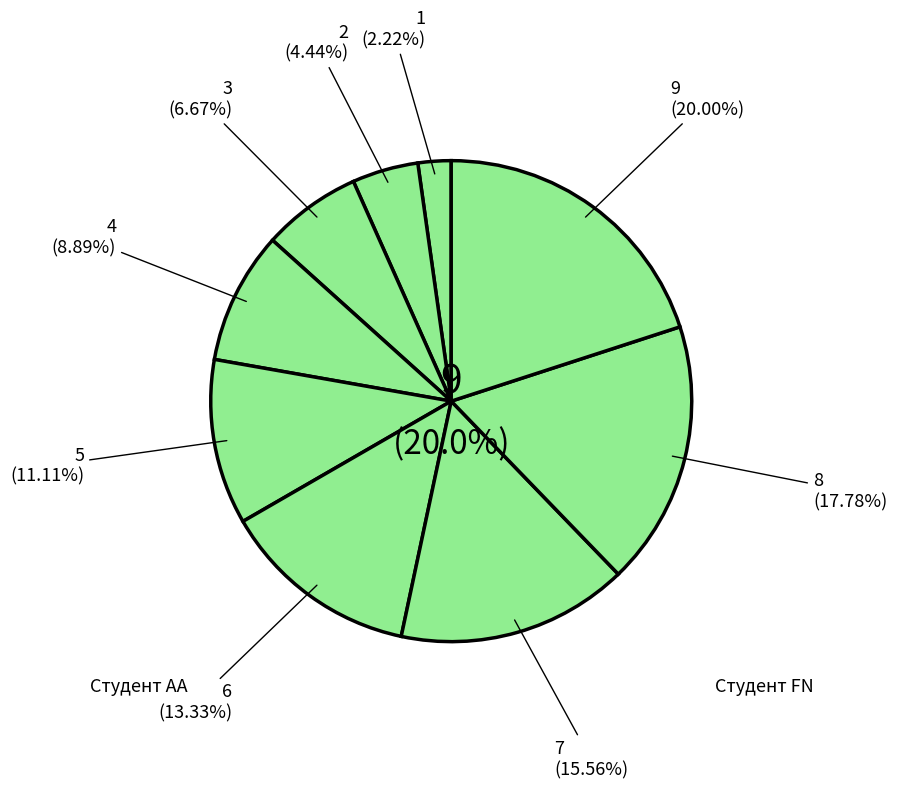

Count the number of slices in the pie.

9